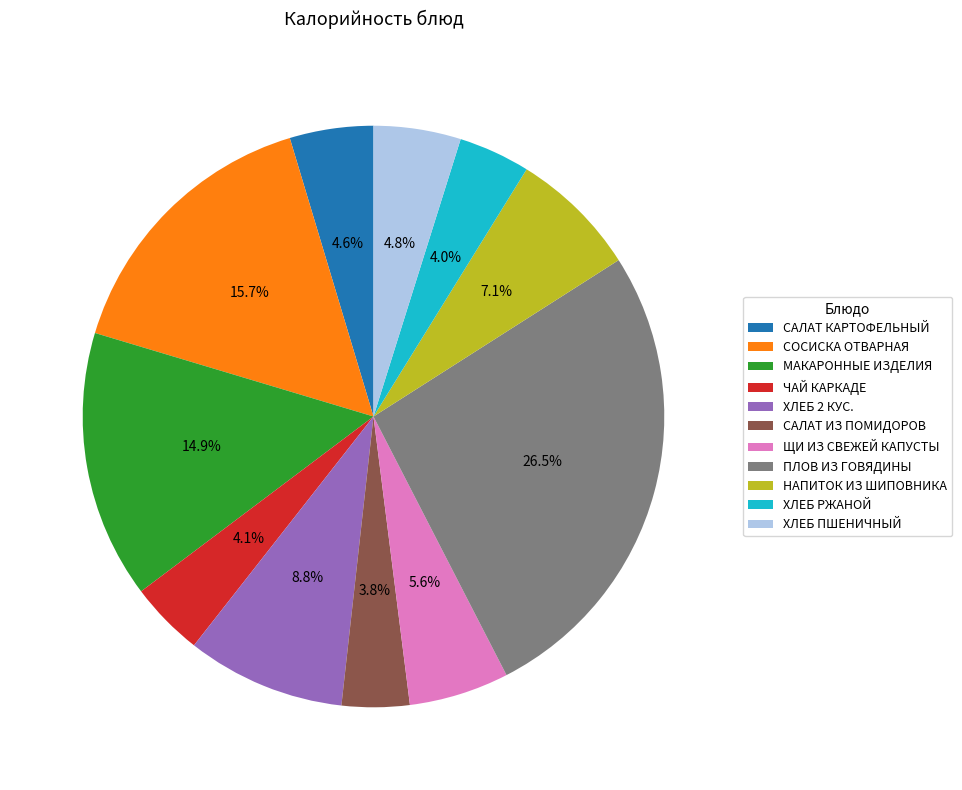

What is the largest slice in the pie chart?

ПЛОВ ИЗ ГОВЯДИНЫ